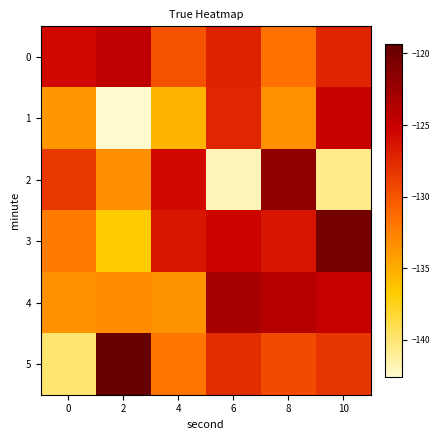

Rank the series by their maximum value, from highest to lowest.

5, 3, 2, 4, 0, 1